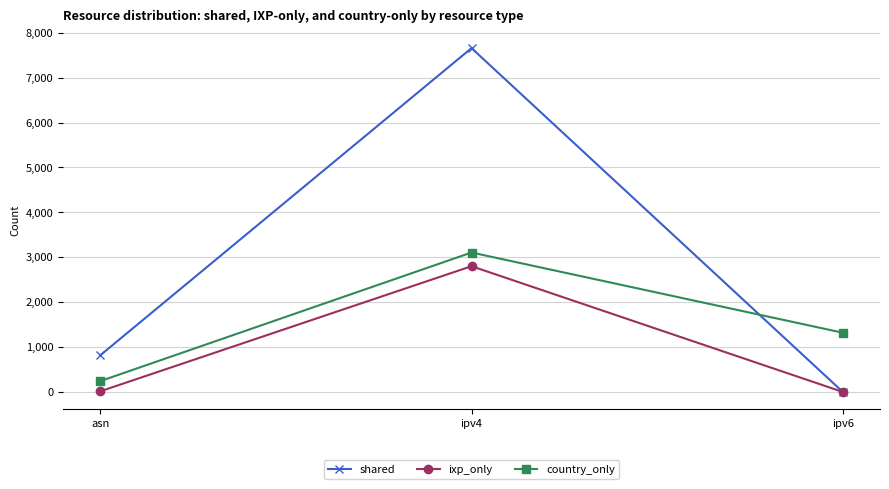

List the series in order of their overall mean, lowest first.

ixp_only, country_only, shared